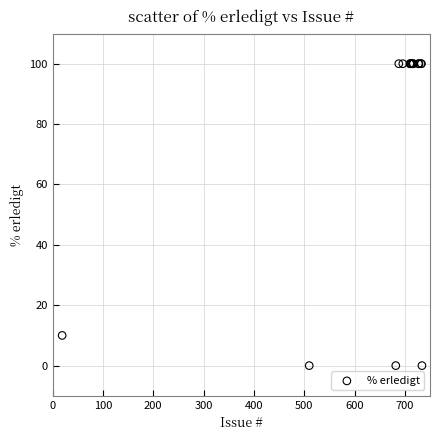

What Y value in the scatter plot is closest to 50?

10